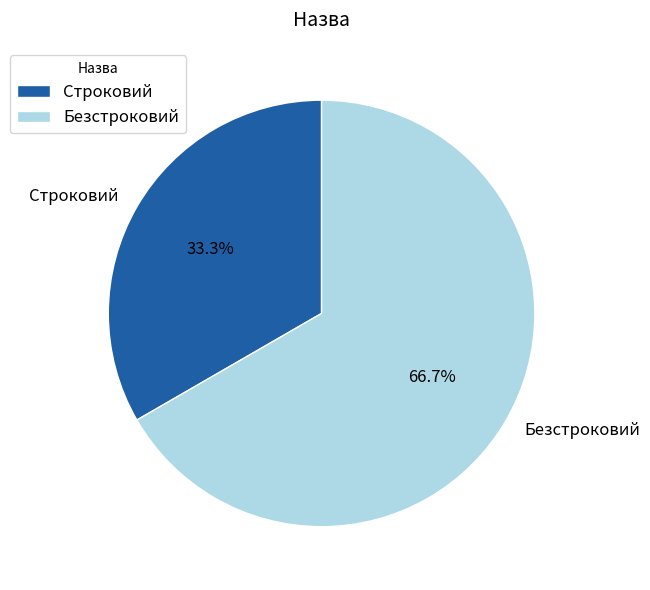

True or false: Безстроковий accounts for 67% of the total.

True